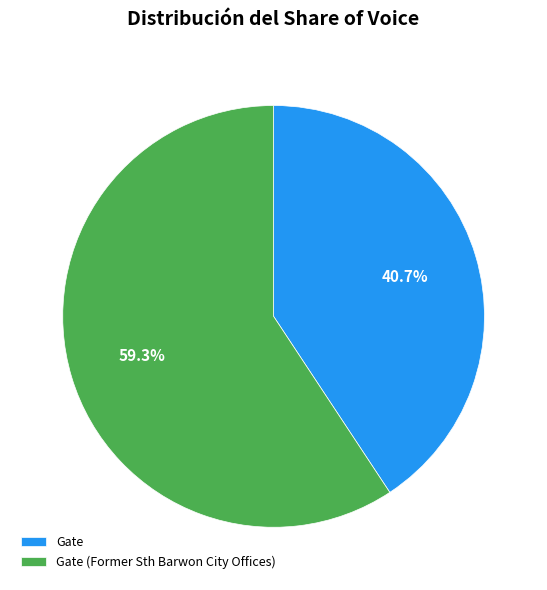

What is the smallest slice in the pie chart?

Gate